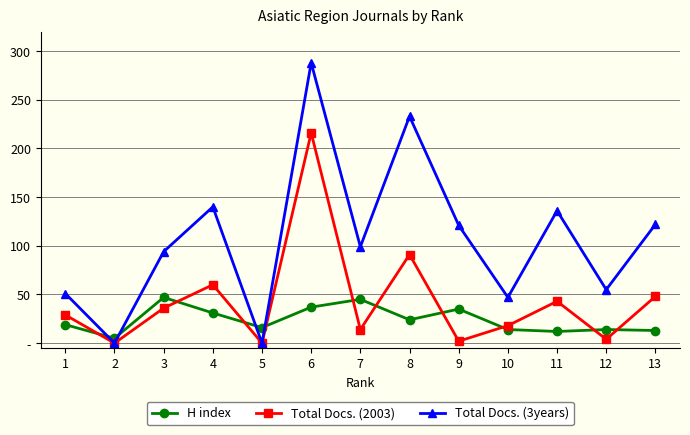

At 13, list the series in order from largest to smallest.

Total Docs. (3years), Total Docs. (2003), H index